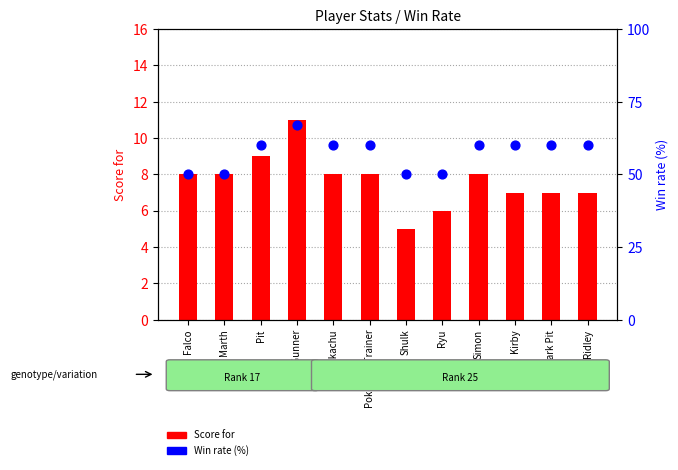

Which series contains the highest Y value?

Win rate (%)